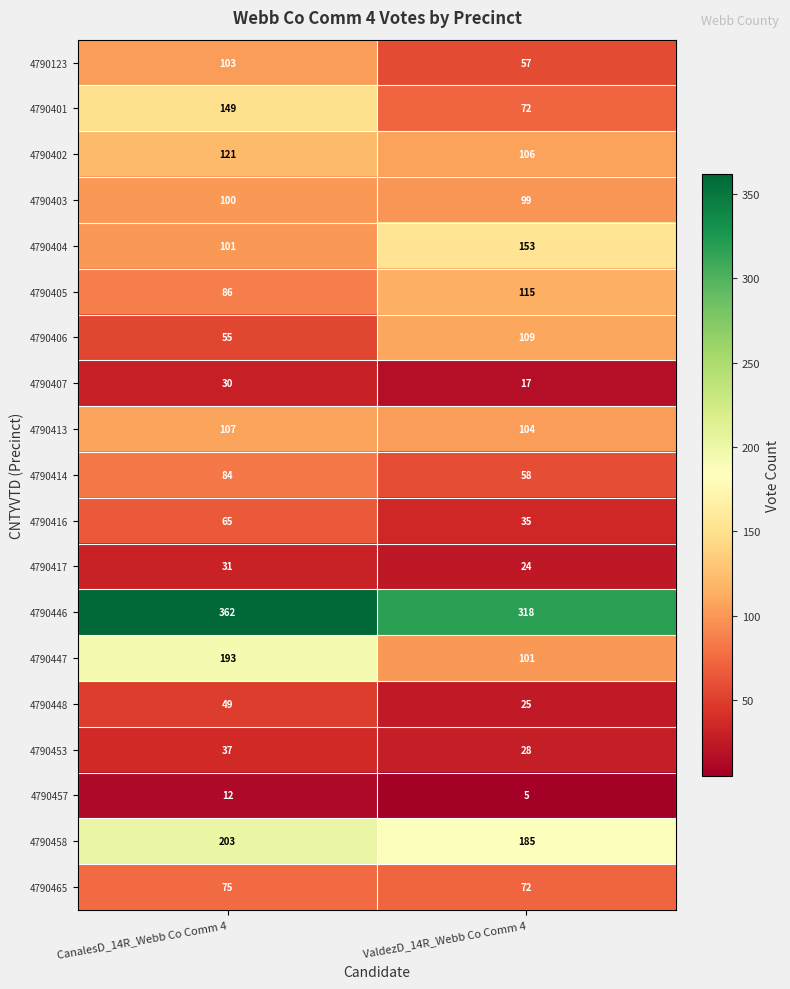

How many distinct data groups are displayed?

19